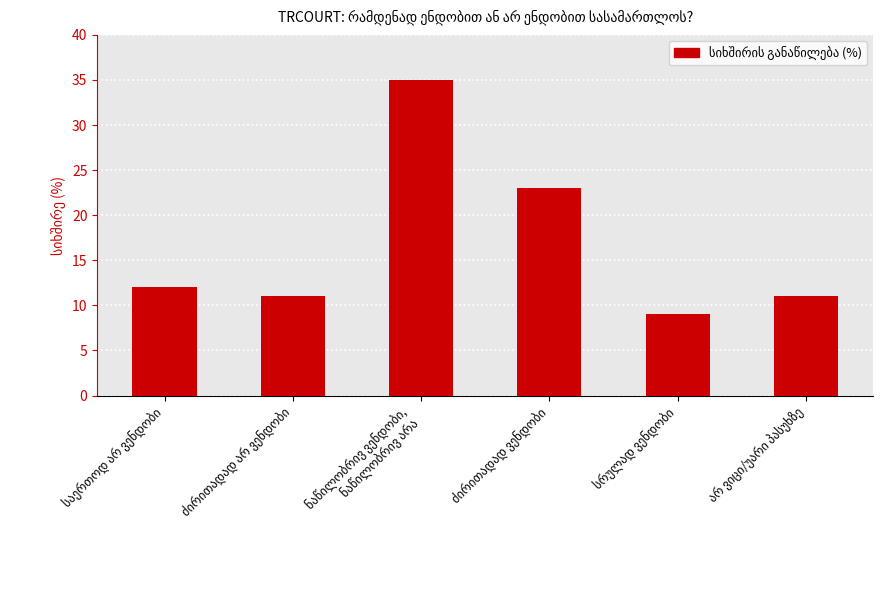

Reading left to right, what are all the values shown in this chart?

12	11	35	23	9	11